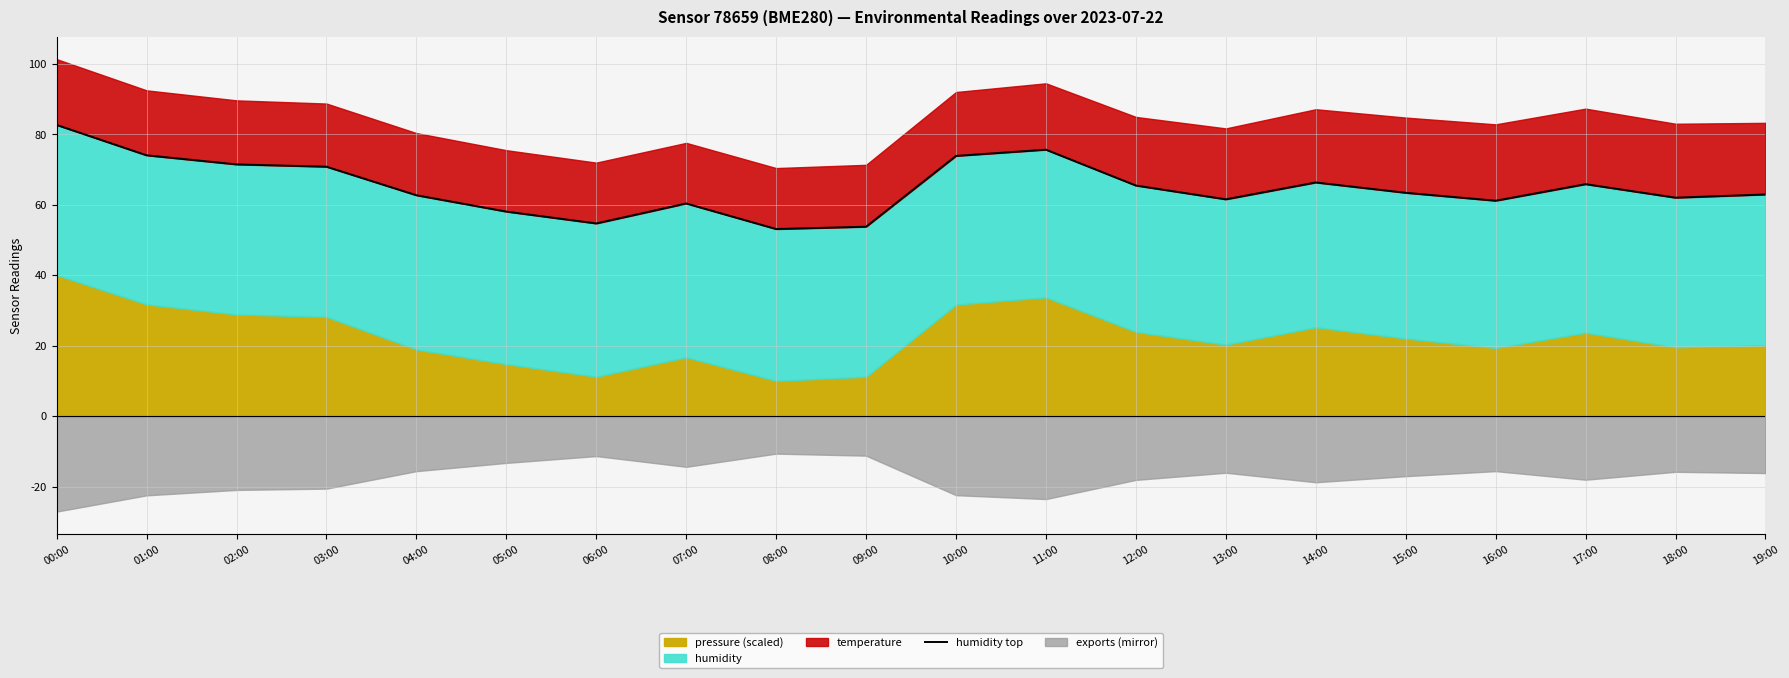

Which label corresponds to the largest value in the chart?

00:00